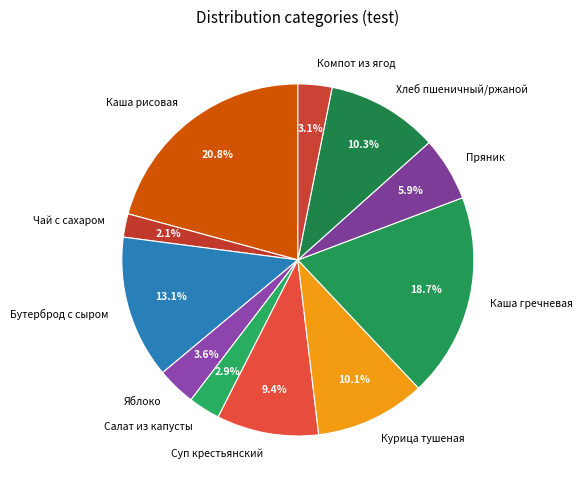

Is the sum of Яблоко and Чай с сахаром greater than half?

No